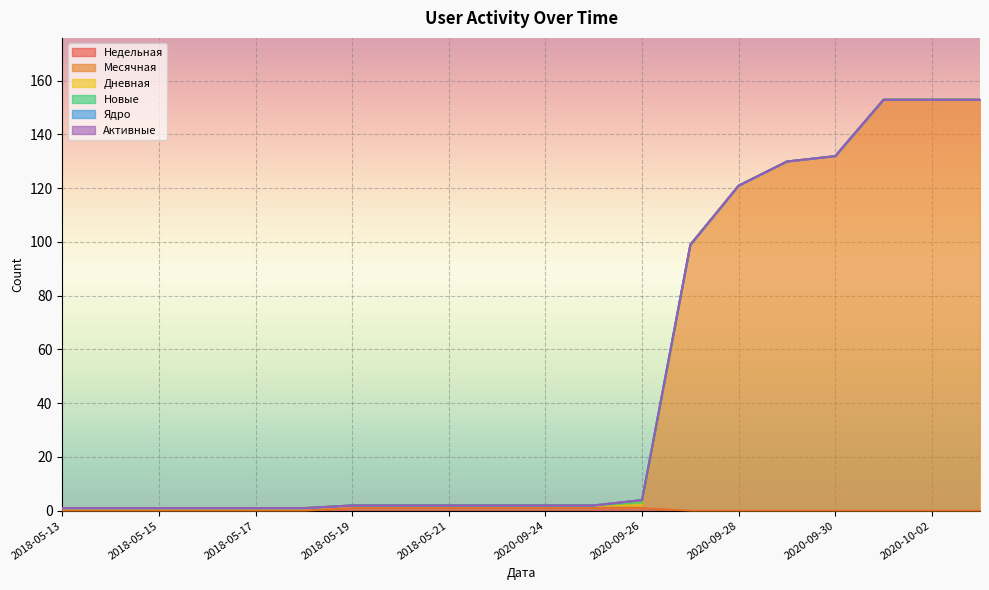

How many interior local peaks does the Дневная series have?

1